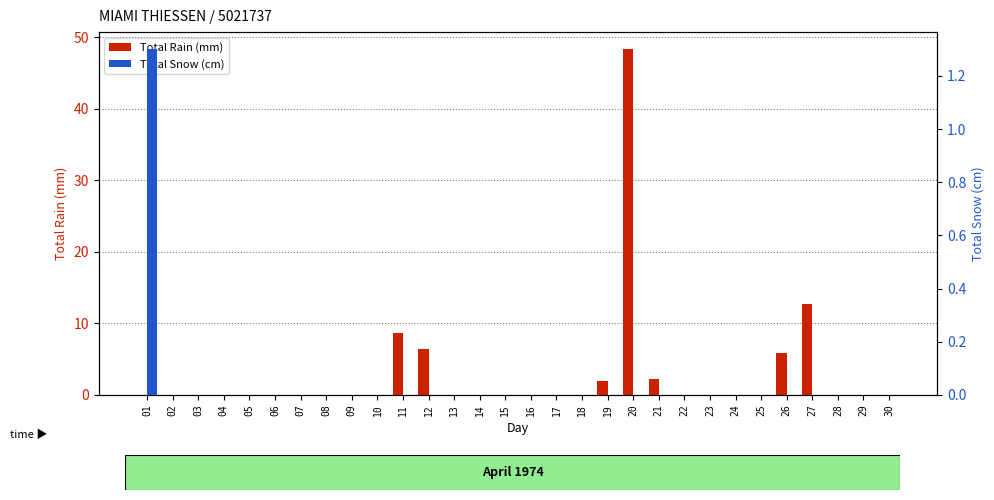

What are all the series names shown in the legend?

Total Rain (mm), Total Snow (cm)